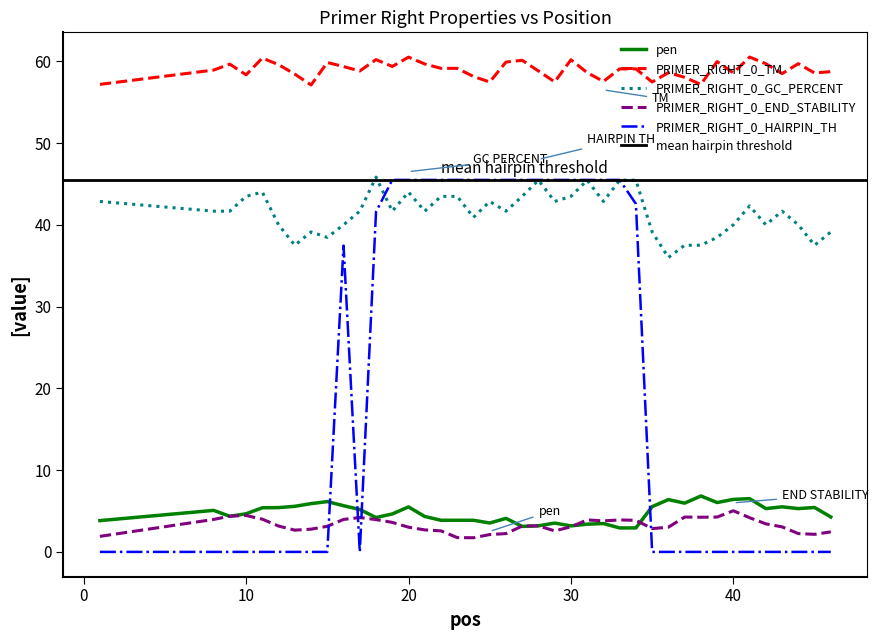

True or false: PRIMER_RIGHT_0_END_STABILITY and PRIMER_RIGHT_0_GC_PERCENT cross at least once.

False